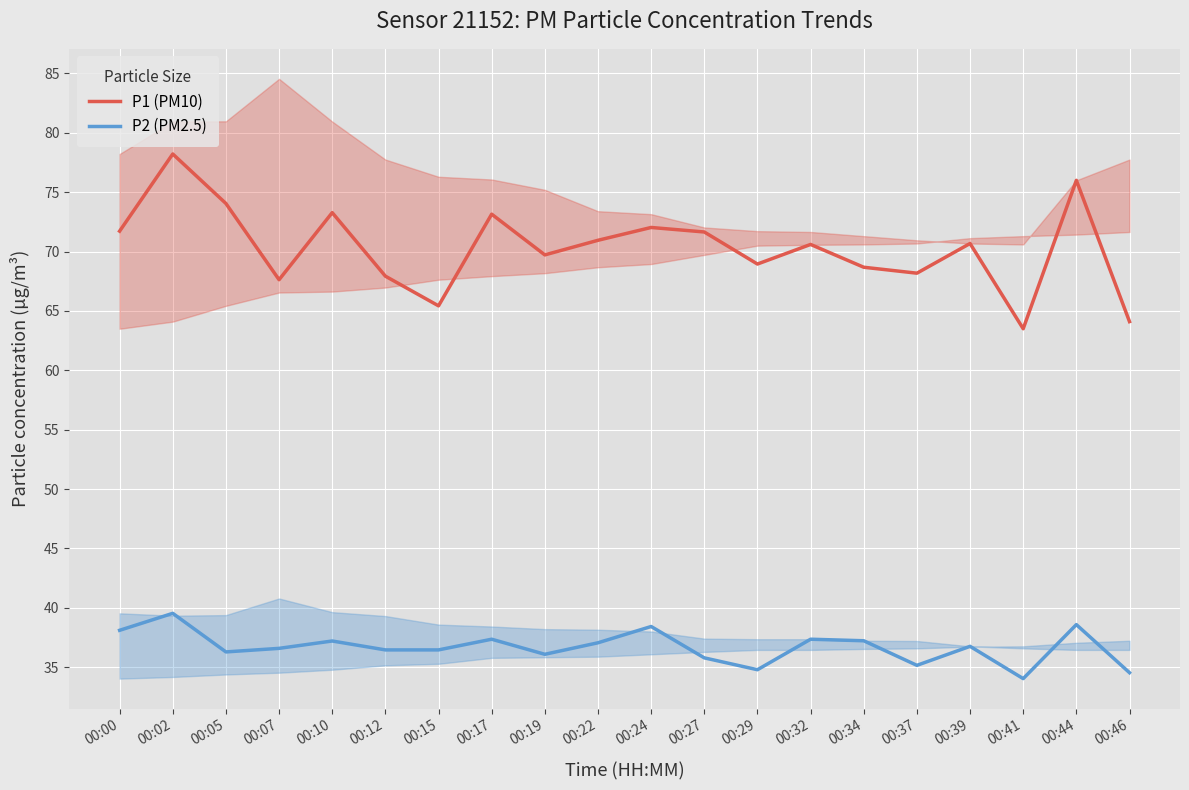

At which category does the chart reach its peak across all series?

00:02